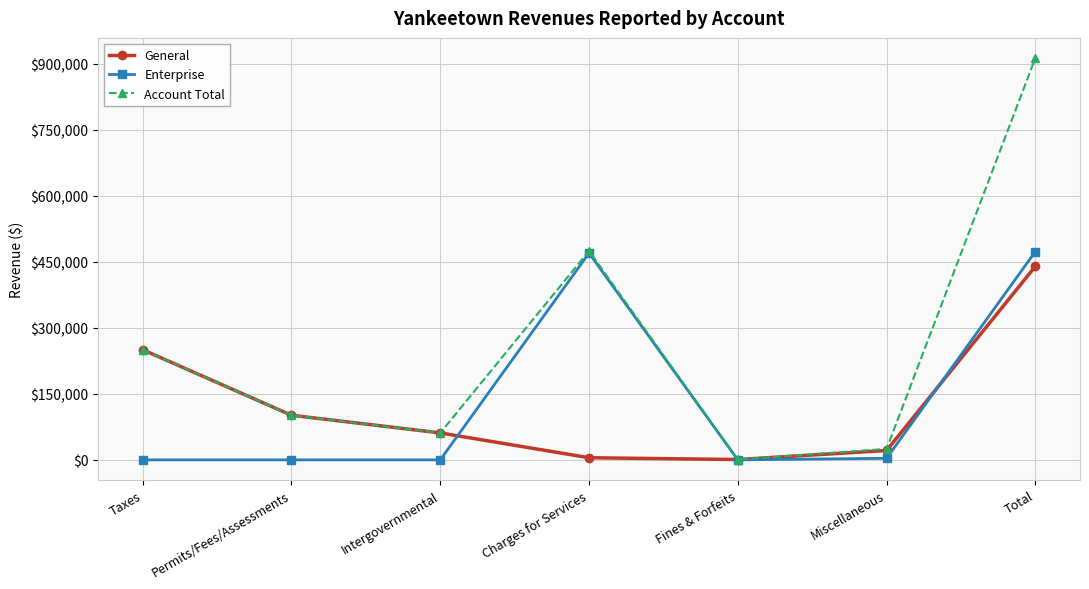

Does the chart display data point markers on the line(s)?

Yes